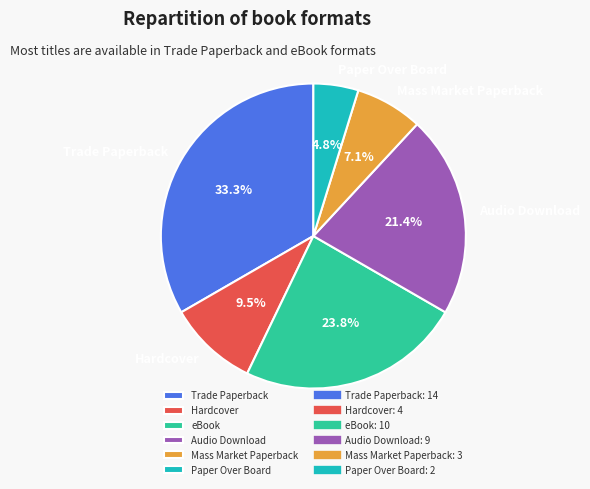

What is the ratio of the value at Audio Download to the value at Paper Over Board?

4.5